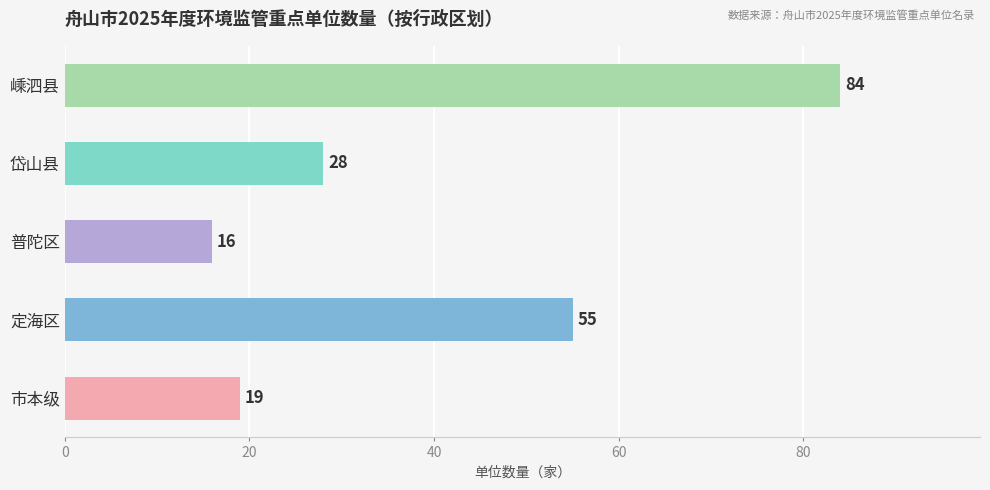

Rank the categories by value from highest to lowest.

嵊泗县, 定海区, 岱山县, 市本级, 普陀区